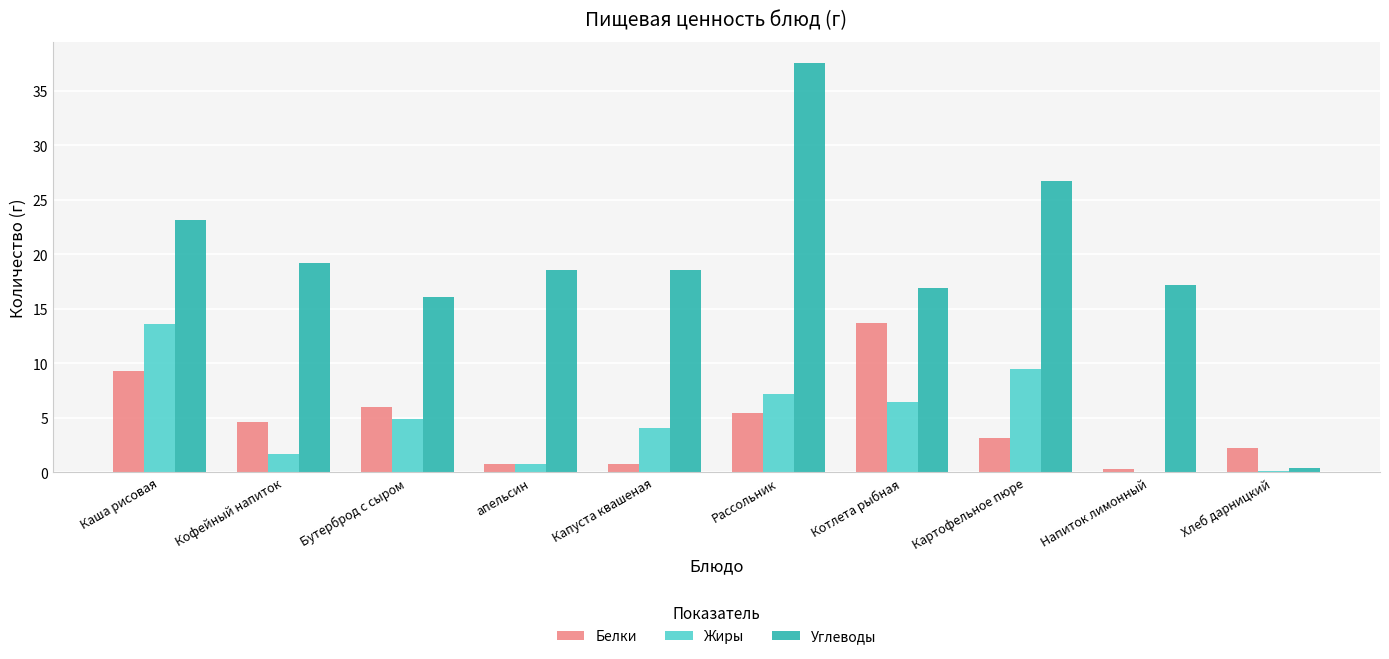

Reading right to left, extract all data points from this chart.

Белки: 2.2	0.3	3.2	13.7	5.5	0.8	0.8	6.0	4.6	9.3
Жиры: 0.2	0.0	9.5	6.5	7.2	4.1	0.8	4.9	1.7	13.6
Углеводы: 0.4	17.2	26.7	16.9	37.6	18.6	18.6	16.1	19.2	23.2